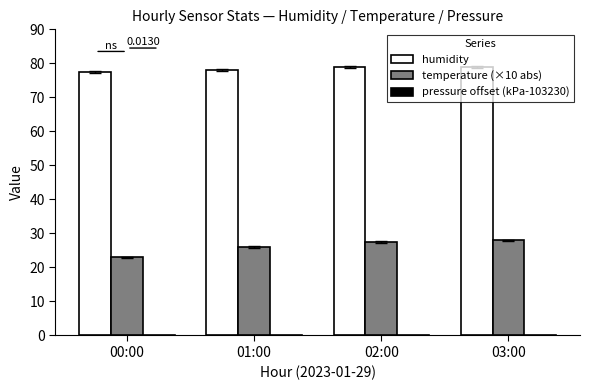

Is the value of pressure offset (kPa-103230) at 00:00 greater than the value of temperature (×10 abs) at 02:00?

No